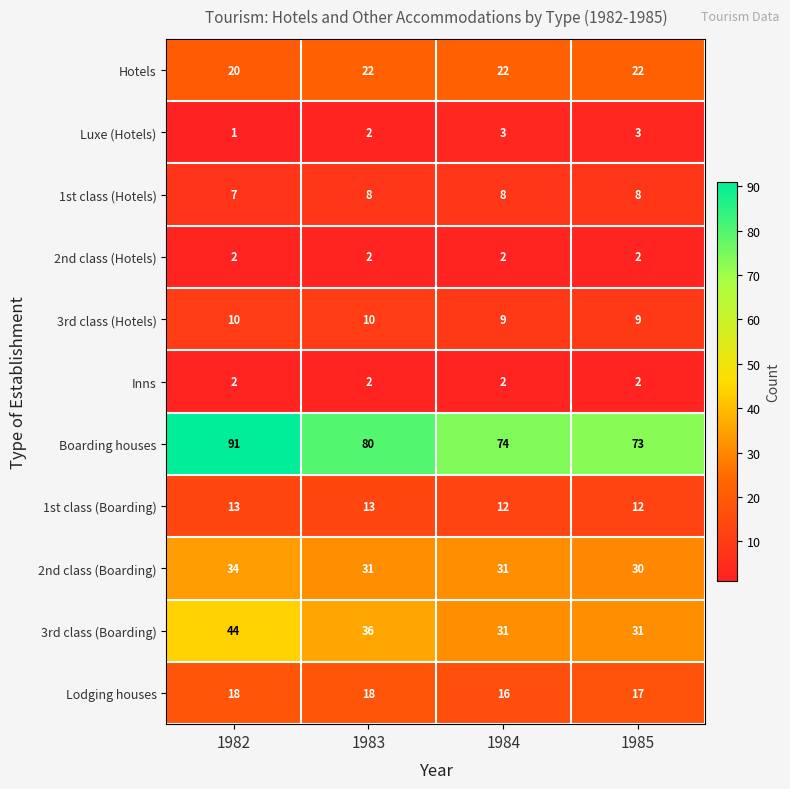

How many data points does each series have?

4